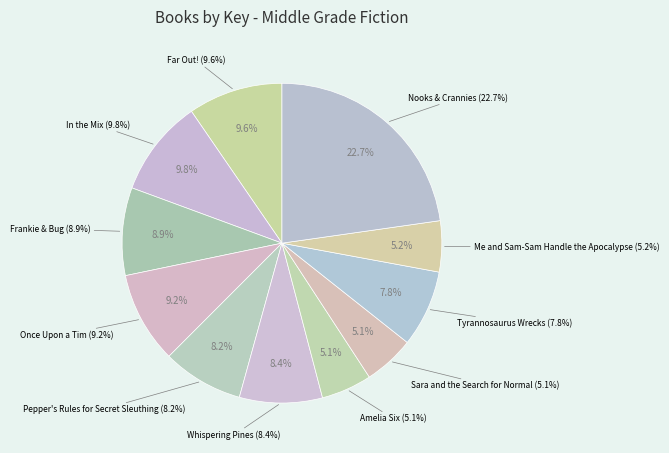

Rank the categories by value from highest to lowest.

Nooks & Crannies, In the Mix, Far Out!, Once Upon a Tim, Frankie & Bug, Whispering Pines, Pepper's Rules for Secret Sleuthing, Tyrannosaurus Wrecks, Me and Sam-Sam Handle the Apocalypse, Sara and the Search for Normal, Amelia Six